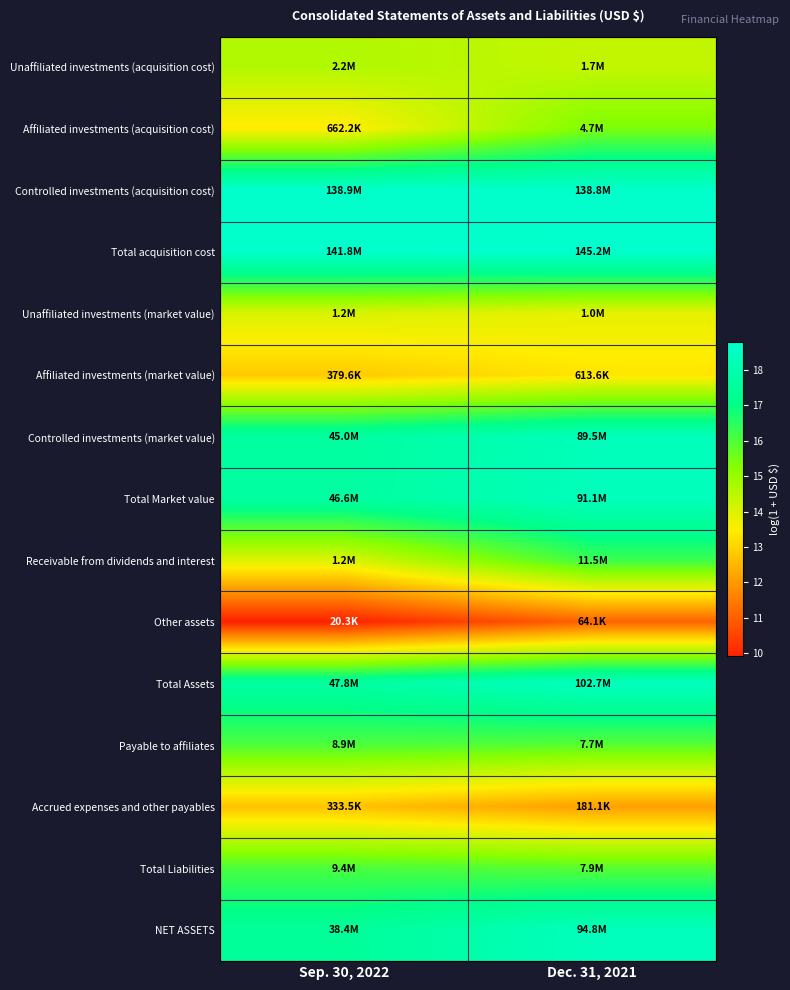

What is the total value across all series at Sep. 30, 2022?

231.5